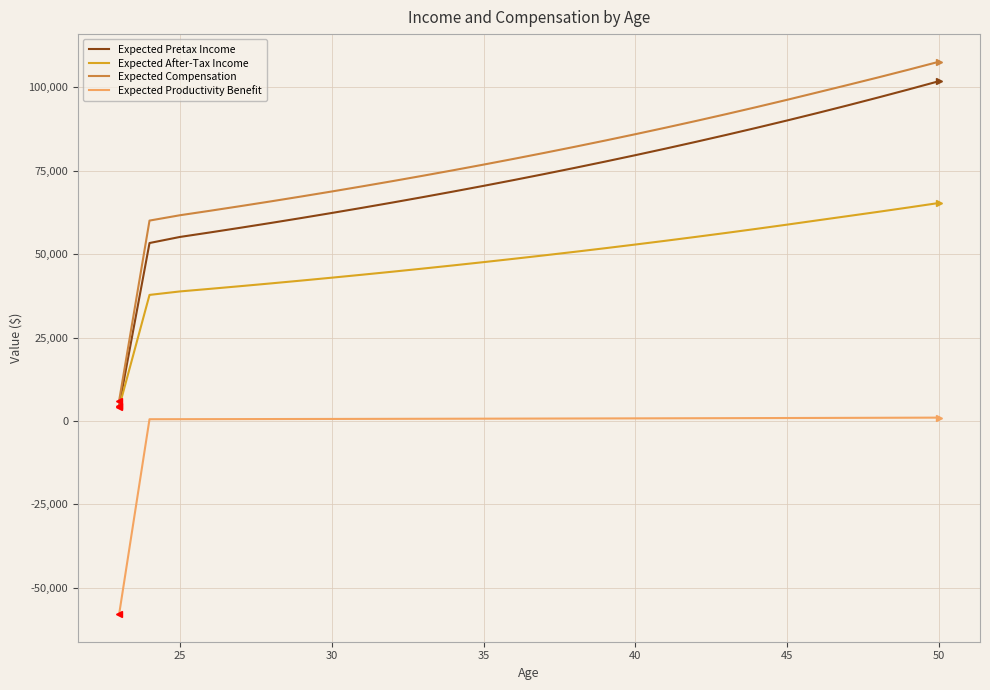

Which series has the widest spread of values?

Expected Compensation